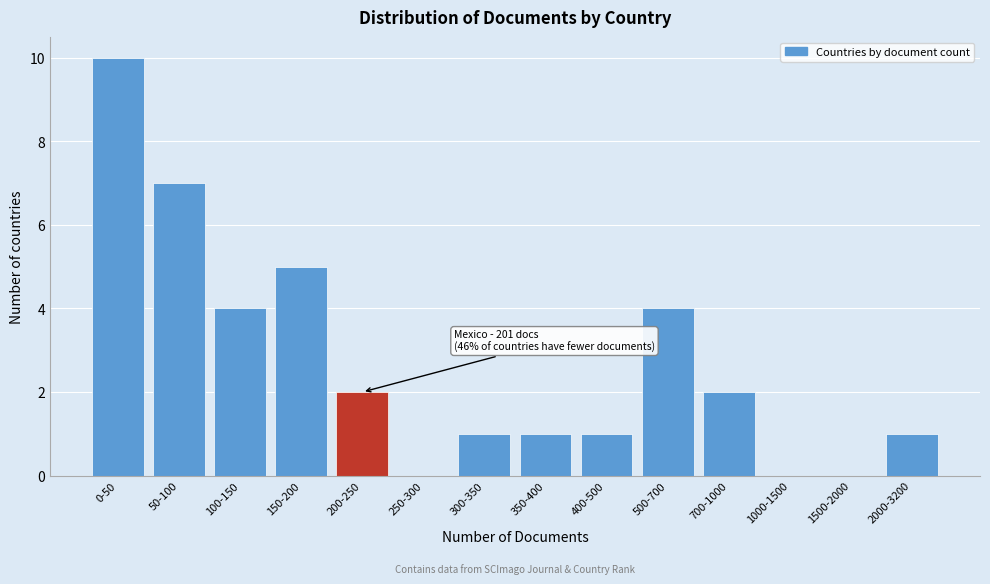

Reading left to right, list all the values displayed in this chart.

0-50=10	50-100=7	100-150=4	150-200=5	200-250=2	250-300=0	300-350=1	350-400=1	400-500=1	500-700=4	700-1000=2	1000-1500=0	1500-2000=0	2000-3200=1